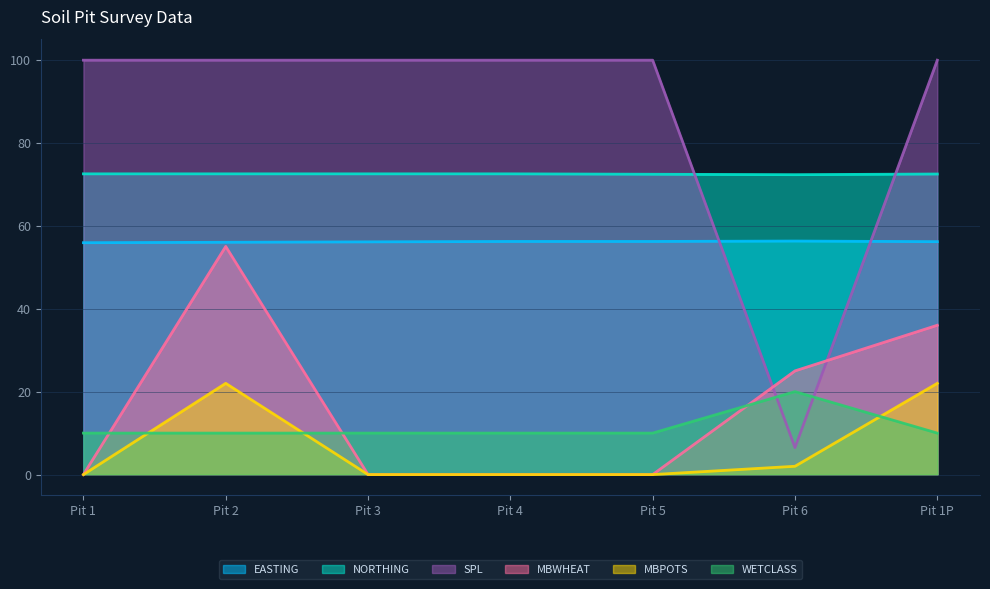

The value of EASTING at Pit 1P is 56.1. True or false?

True